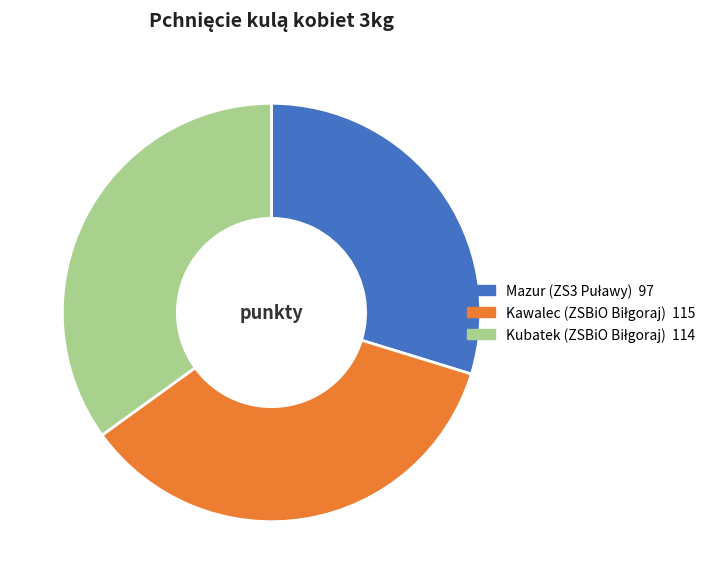

Does any single category account for the majority?

No